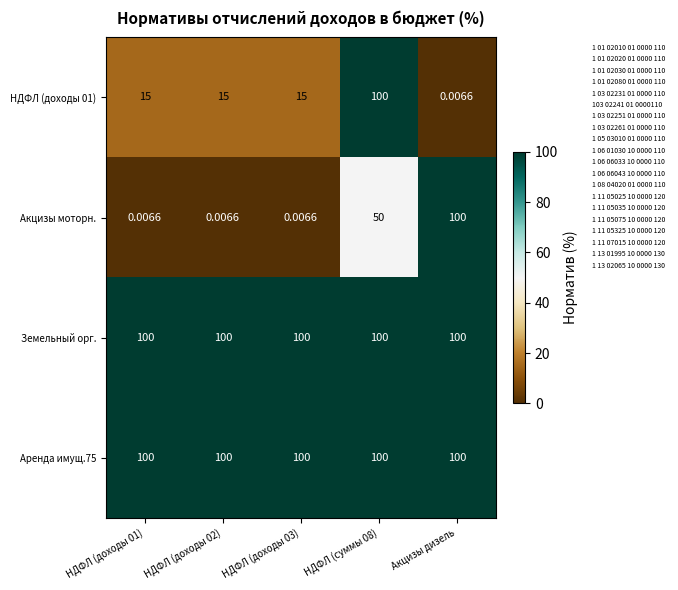

Is the value of Земельный орг. at НДФЛ (доходы 03) greater than the value of Акцизы моторн. at НДФЛ (суммы 08)?

Yes